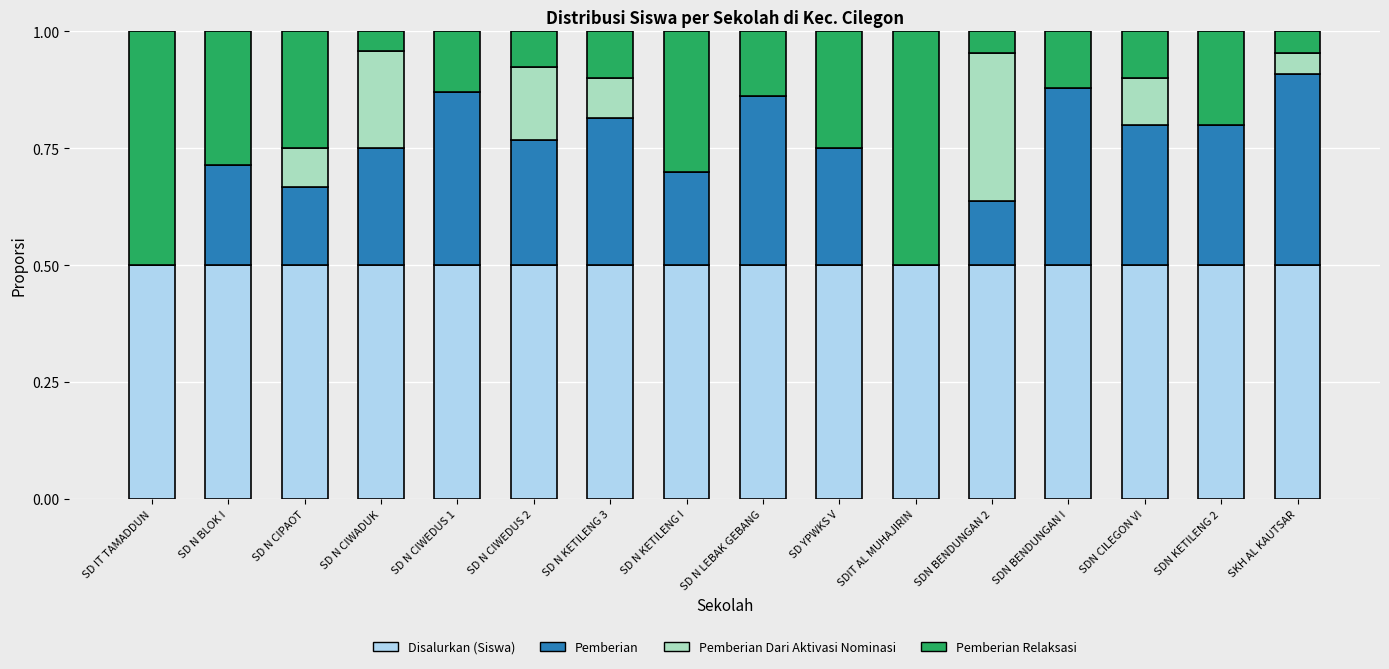

What is the highest value of the Disalurkan (Siswa) series?

0.5